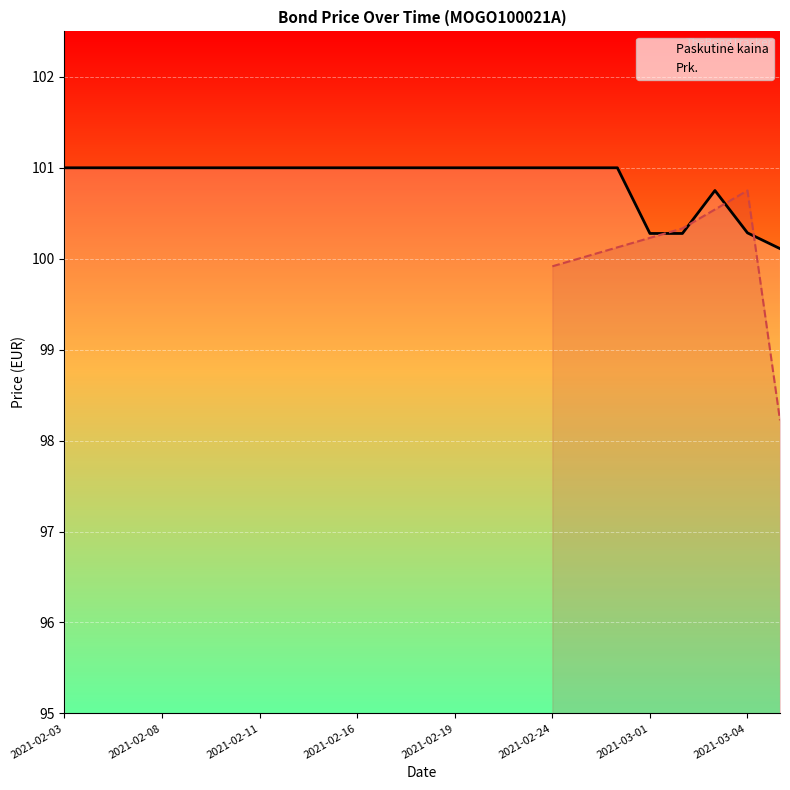

At which category does the chart reach its peak across all series?

2021-02-03